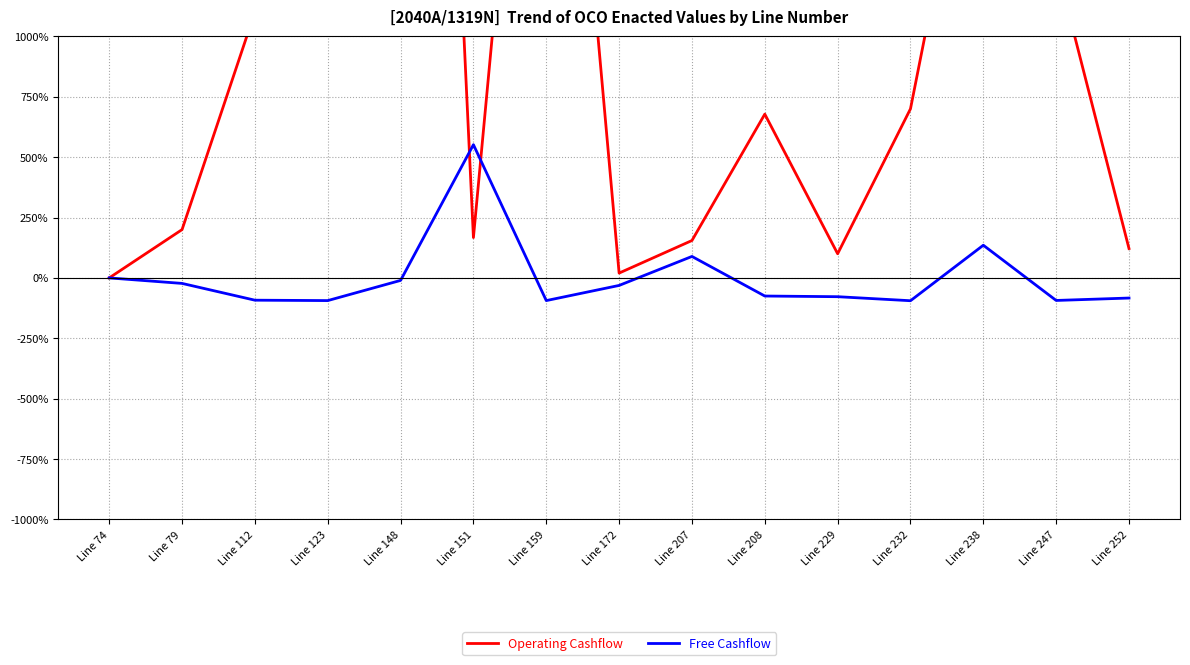

True or false: Operating Cashflow and Free Cashflow cross at least once.

True